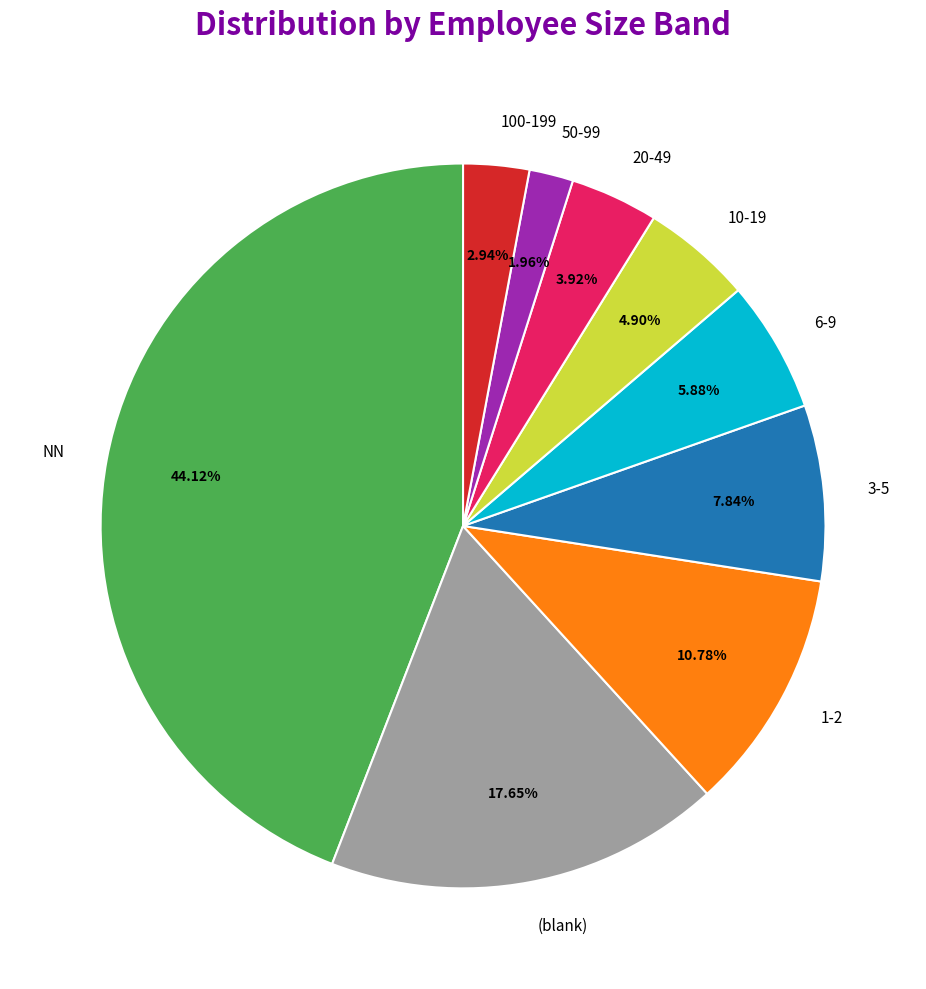

What is the largest slice in the pie chart?

NN